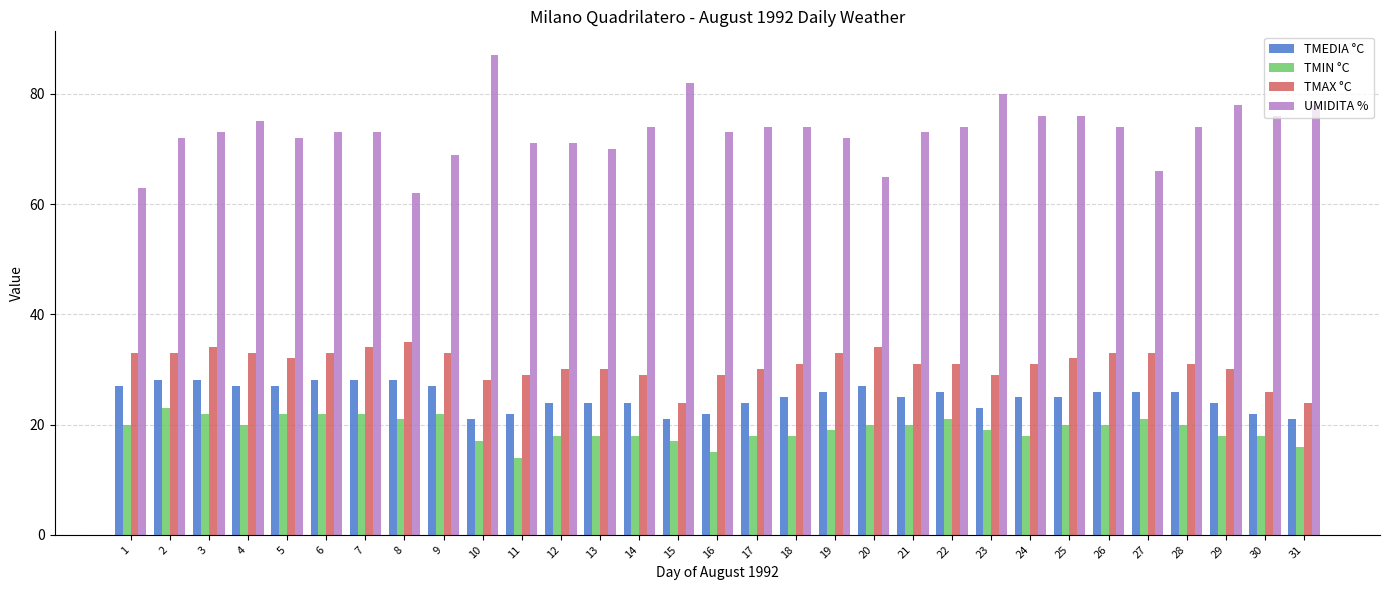

At 8, list the series in order from largest to smallest.

UMIDITA %, TMAX °C, TMEDIA °C, TMIN °C